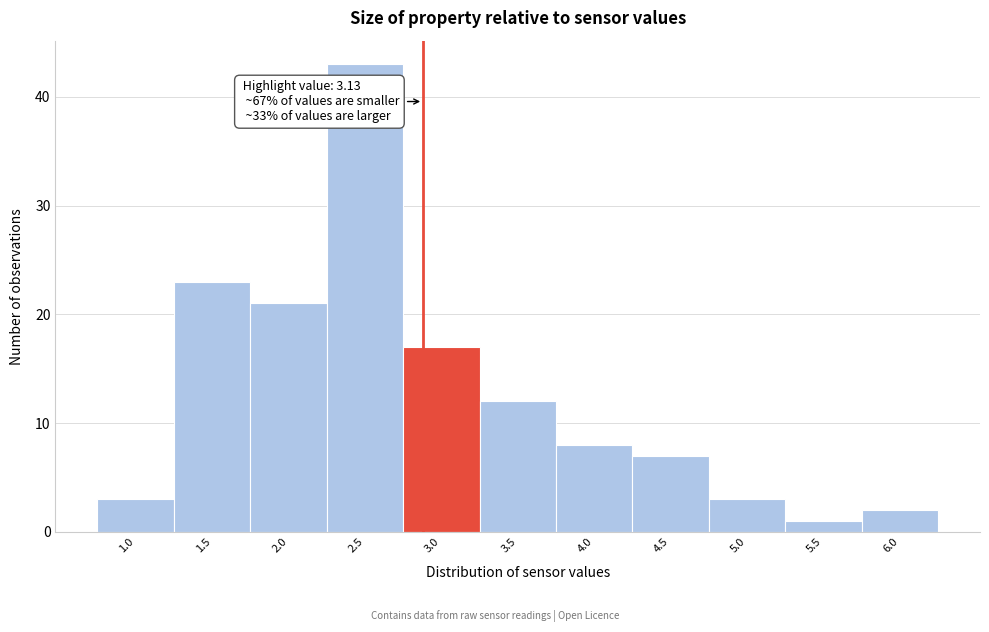

Reading left to right, list all the values displayed in this chart.

1.0=3	1.5=23	2.0=21	2.5=43	3.0=17	3.5=12	4.0=8	4.5=7	5.0=3	5.5=1	6.0=2